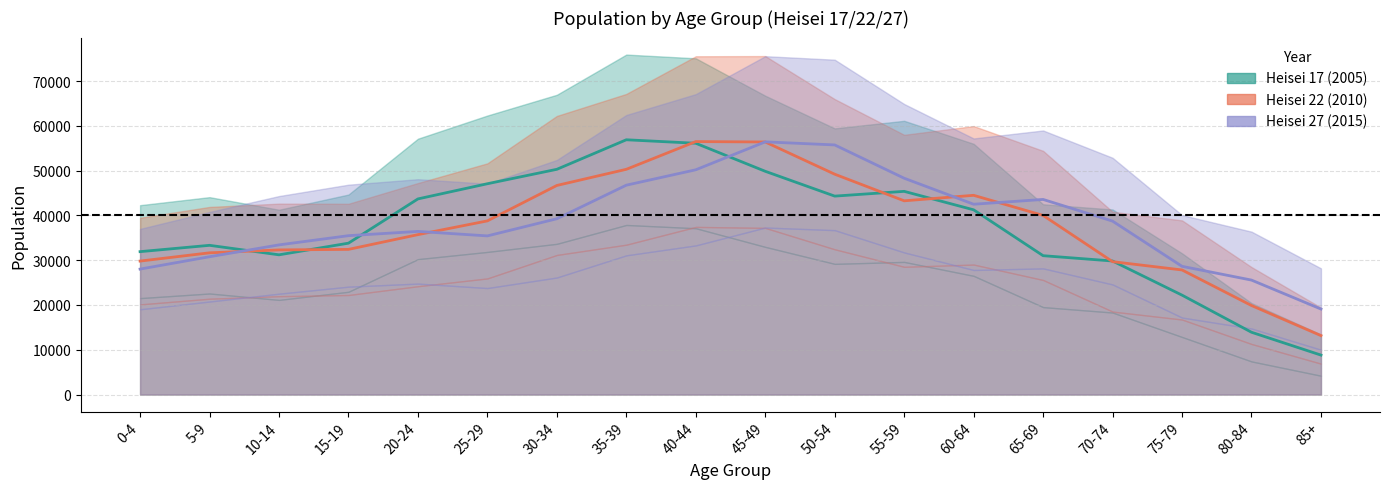

What is the lowest value of the 2010 midline series?

13160.5